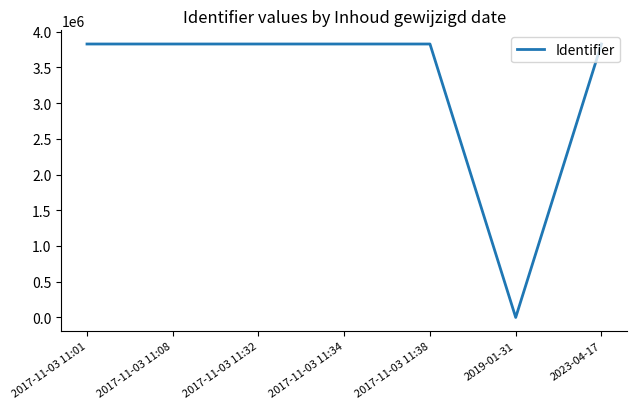

How many values are below 3826029?

3